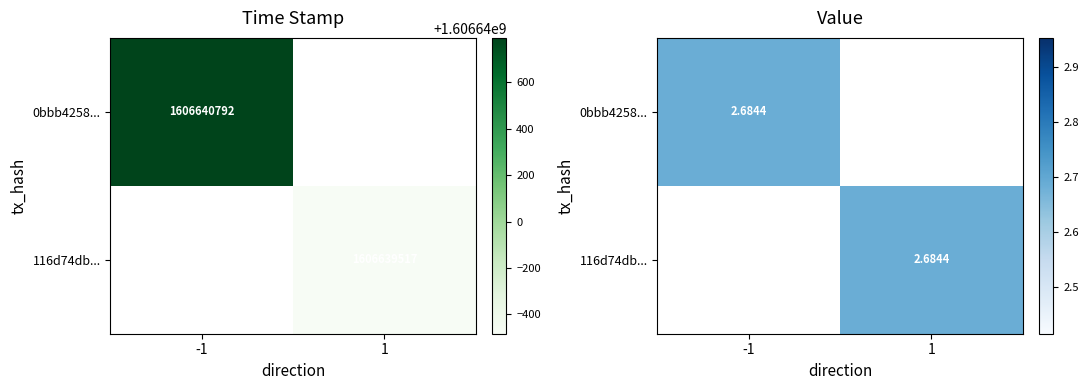

Where does the 0bbb4258be123ff6f233f3a618df619e9158577 series first go above 2?

time_stamp